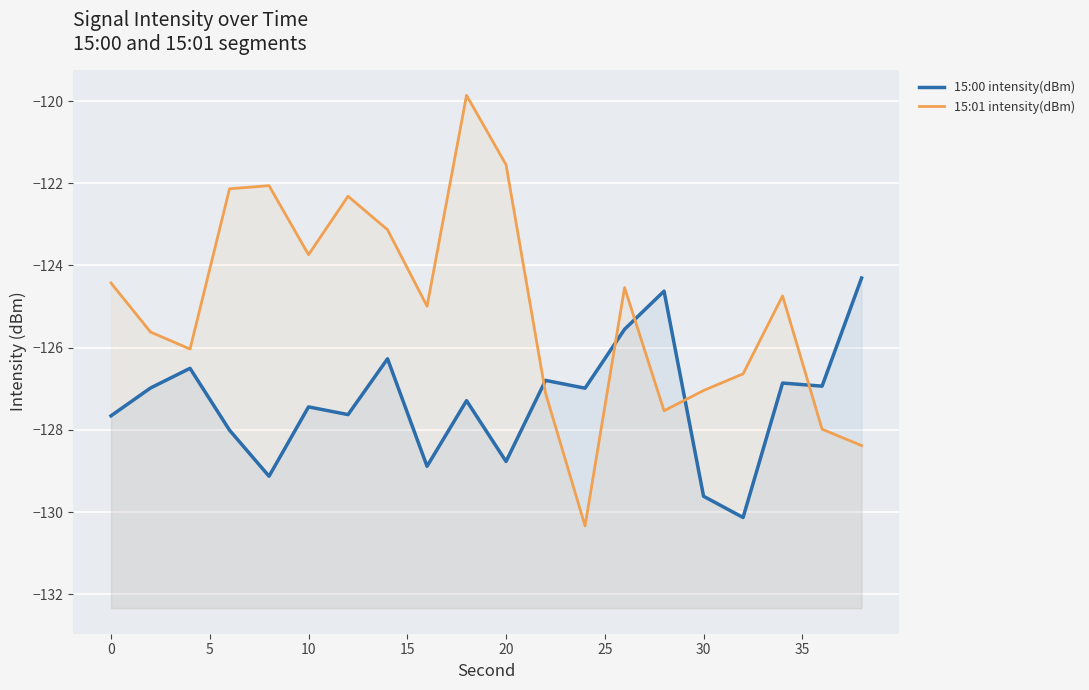

How many interior local valleys does the 15:00 intensity(dBm) series have?

7